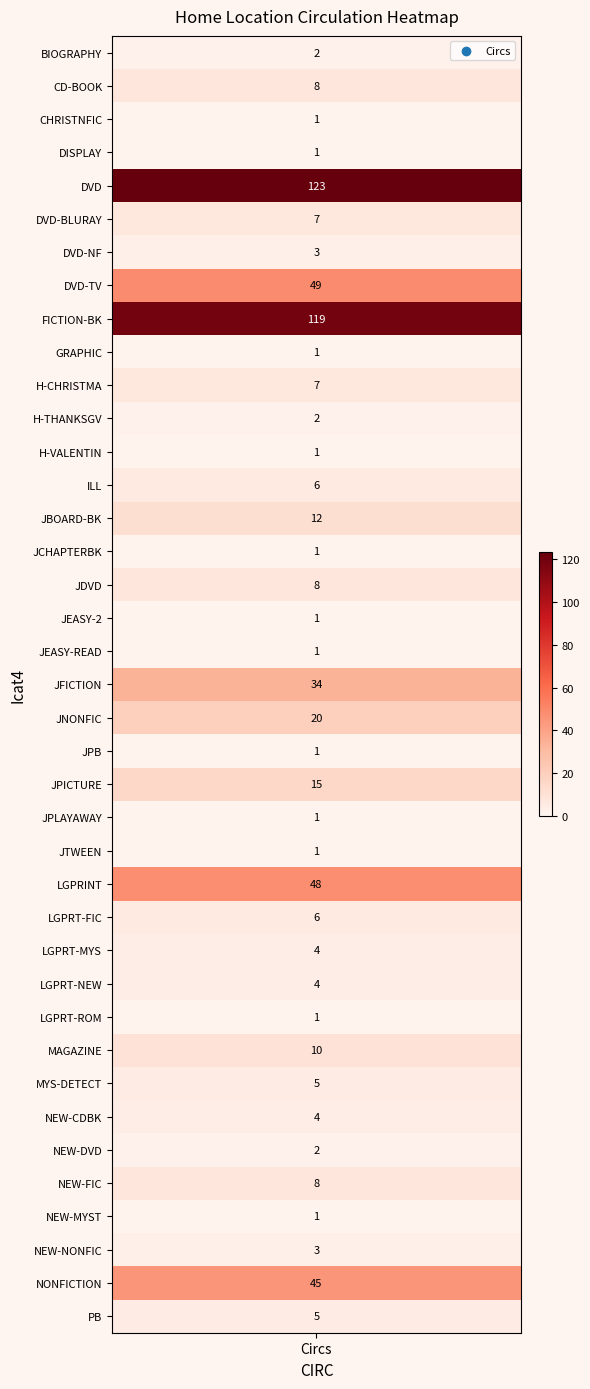

What is the ratio of the value at CHRISTNFIC to the value at CD-BOOK?

0.1